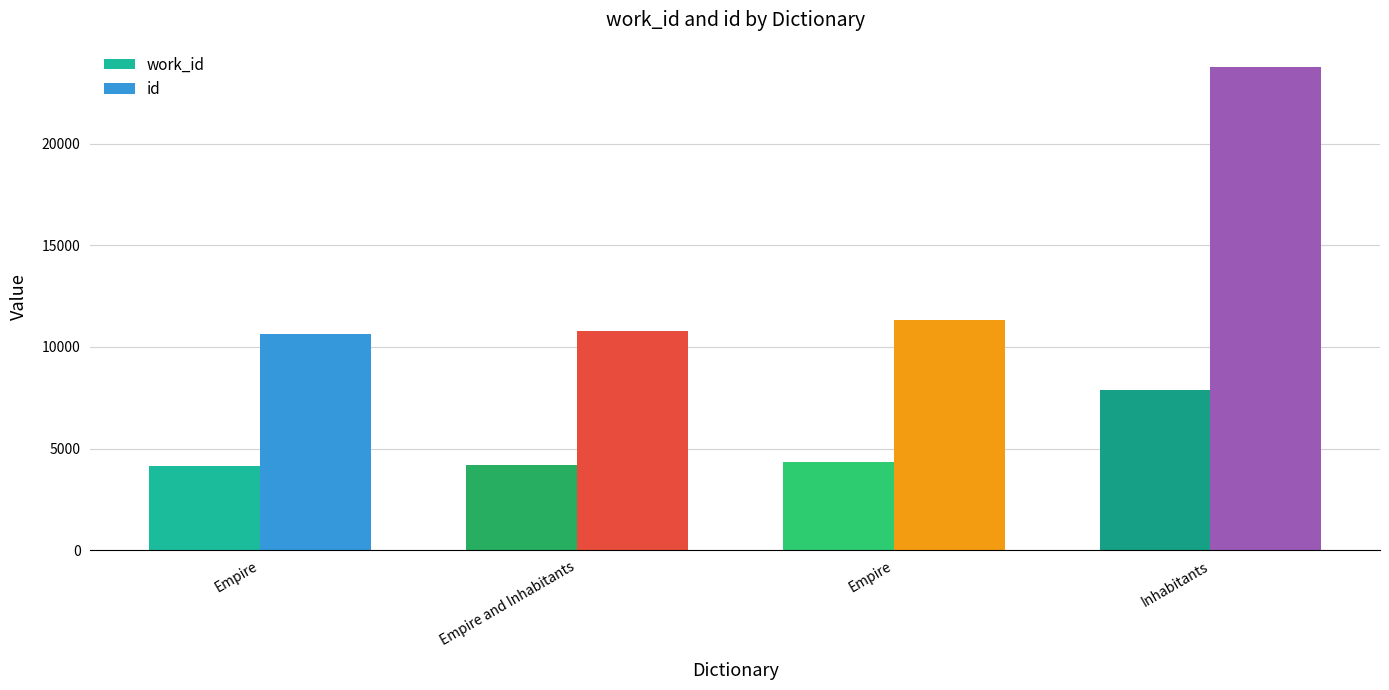

Reading right to left, extract all data points from this chart.

work_id: 7864	4337	4167	4141
id: 23778	11338	10781	10646